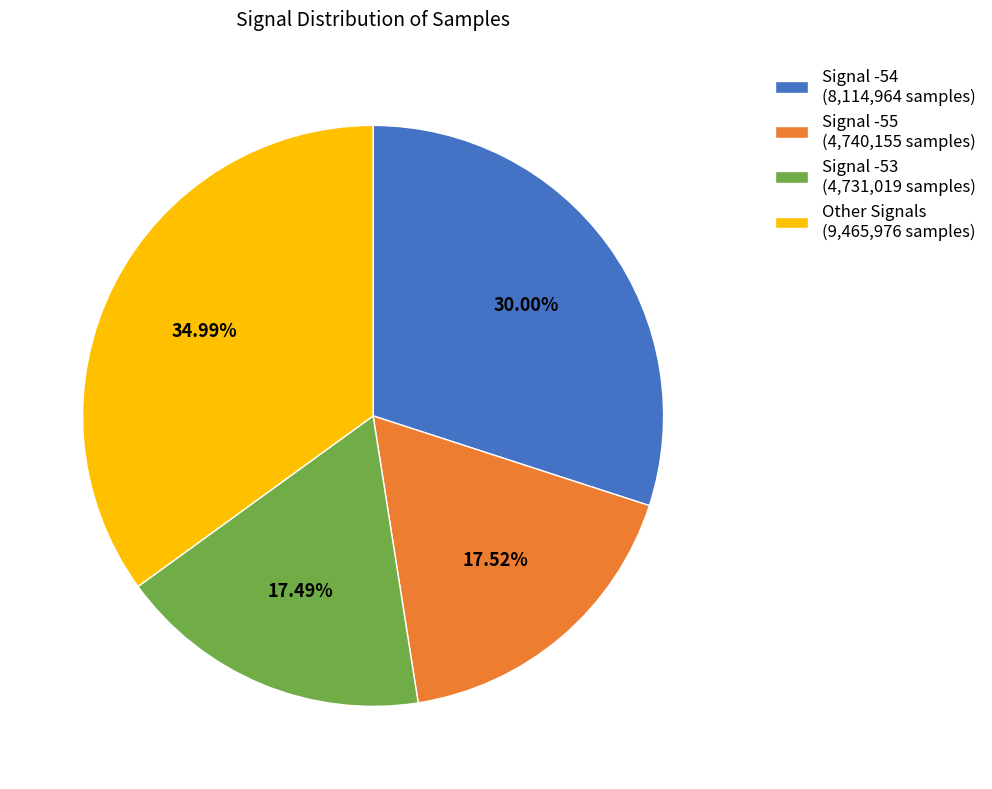

Is Other Signals (9,465,976 samples) the majority of the pie?

No